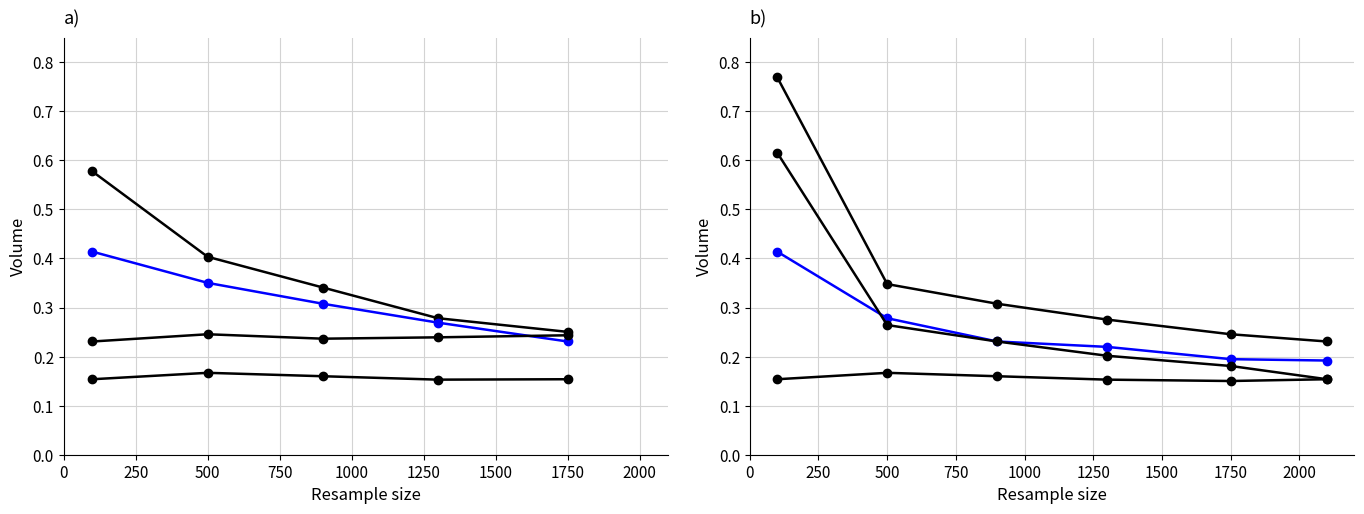

What is the value of the Mean financing point at the 1st from the left?

0.4